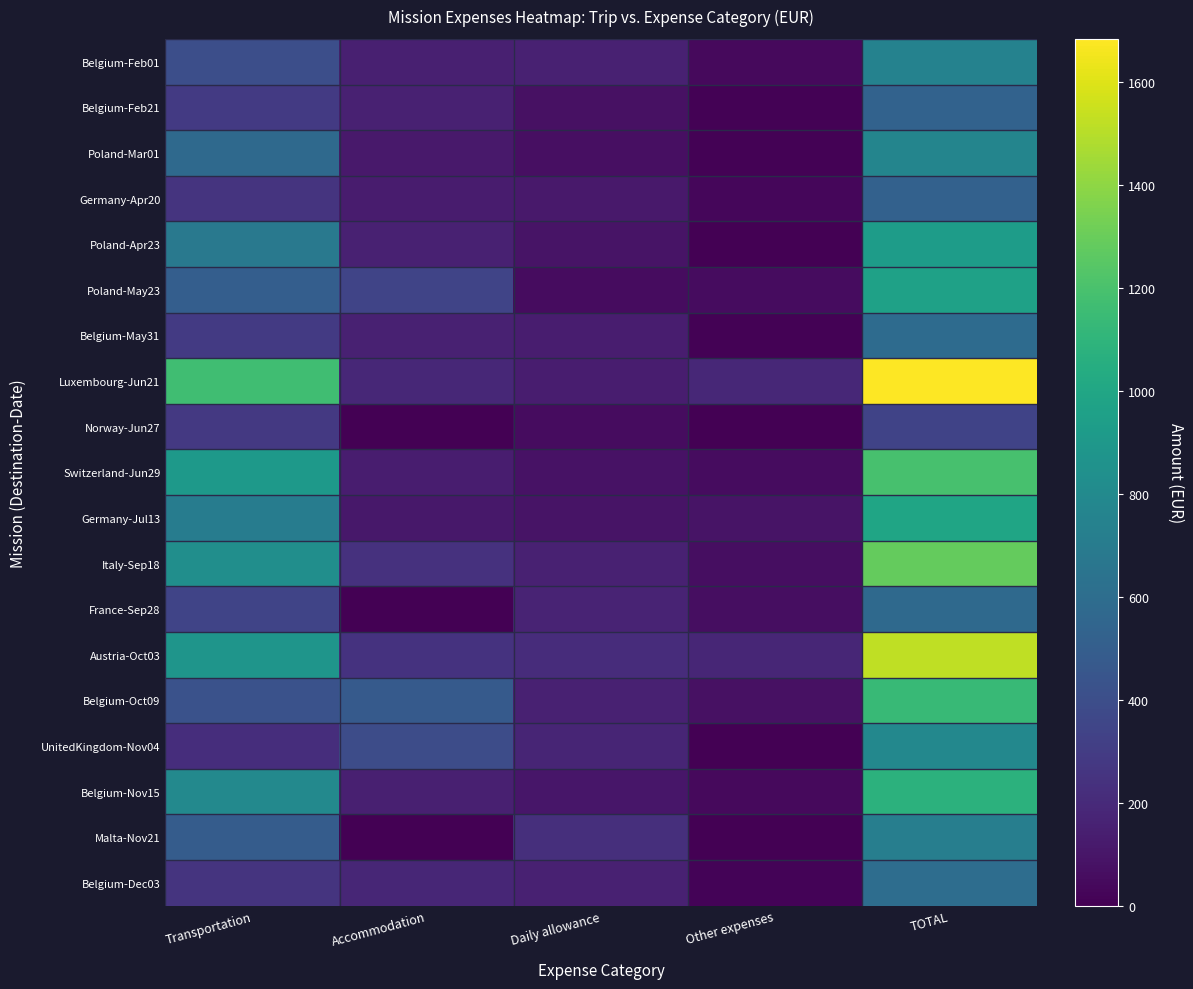

Reading left to right, list all the values displayed in this chart.

Belgium-Feb01: Transportation=407.3	Accommodation=148.0	Daily allowance=153.0	Other expenses=41.0	TOTAL=749.3
Belgium-Feb21: Transportation=288.1	Accommodation=154.2	Daily allowance=76.5	Other expenses=9.0	TOTAL=527.9
Poland-Mar01: Transportation=575.1	Accommodation=115.3	Daily allowance=70.3	Other expenses=7.1	TOTAL=767.9
Germany-Apr20: Transportation=250.5	Accommodation=129.0	Daily allowance=116.4	Other expenses=28.4	TOTAL=524.3
Poland-Apr23: Transportation=684.4	Accommodation=156.9	Daily allowance=87.1	Other expenses=4.2	TOTAL=932.6
Poland-May23: Transportation=505.0	Accommodation=346.3	Daily allowance=53.6	Other expenses=57.0	TOTAL=962.0
Belgium-May31: Transportation=288.2	Accommodation=152.2	Daily allowance=137.7	Other expenses=9.0	TOTAL=587.2
Luxembourg-Jun21: Transportation=1171.4	Accommodation=189.0	Daily allowance=137.2	Other expenses=187.1	TOTAL=1684.7
Norway-Jun27: Transportation=280.6	Accommodation=0.0	Daily allowance=56.0	Other expenses=0.0	TOTAL=336.6
Switzerland-Jun29: Transportation=914.7	Accommodation=134.2	Daily allowance=84.0	Other expenses=58.4	TOTAL=1191.3
Germany-Jul13: Transportation=709.0	Accommodation=107.2	Daily allowance=87.3	Other expenses=86.6	TOTAL=990.1
Italy-Sep18: Transportation=832.7	Accommodation=240.0	Daily allowance=154.3	Other expenses=60.0	TOTAL=1287.1
France-Sep28: Transportation=346.2	Accommodation=0.0	Daily allowance=164.9	Other expenses=62.5	TOTAL=573.6
Austria-Oct03: Transportation=879.9	Accommodation=246.0	Daily allowance=215.9	Other expenses=180.0	TOTAL=1521.8
Belgium-Oct09: Transportation=423.5	Accommodation=474.0	Daily allowance=156.4	Other expenses=78.3	TOTAL=1132.2
UnitedKingdom-Nov04: Transportation=217.2	Accommodation=393.1	Daily allowance=176.0	Other expenses=0.0	TOTAL=786.3
Belgium-Nov15: Transportation=792.0	Accommodation=148.0	Daily allowance=102.0	Other expenses=41.3	TOTAL=1083.3
Malta-Nov21: Transportation=491.8	Accommodation=0.0	Daily allowance=228.8	Other expenses=0.0	TOTAL=720.6
Belgium-Dec03: Transportation=254.9	Accommodation=180.2	Daily allowance=155.3	Other expenses=13.5	TOTAL=604.0